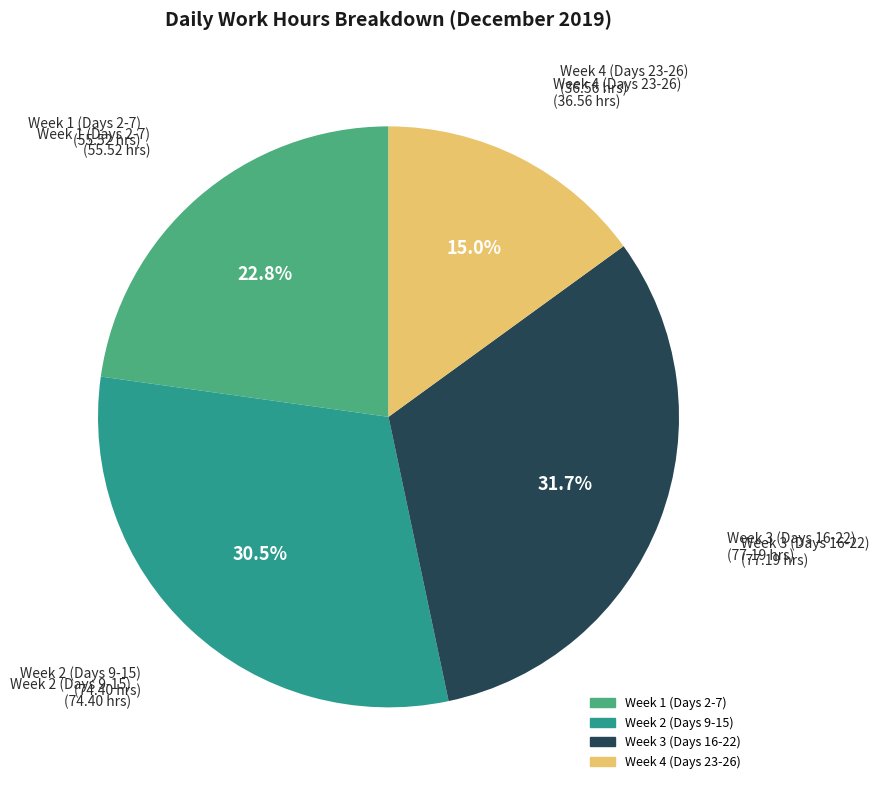

To the nearest percent, what is the difference between the largest and smallest slice percentages?

17%